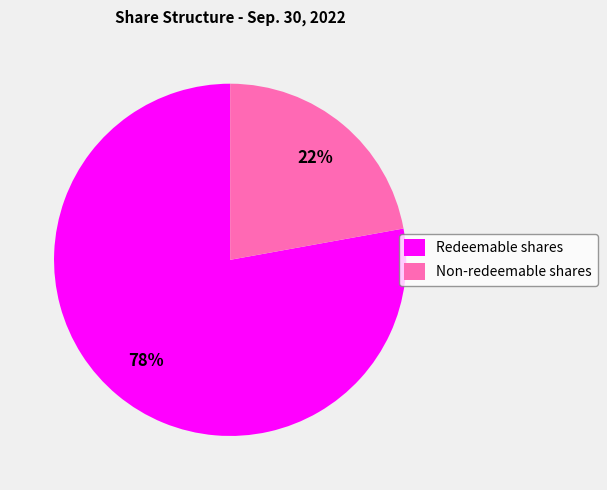

To the nearest percent, what is the average slice percentage?

50%